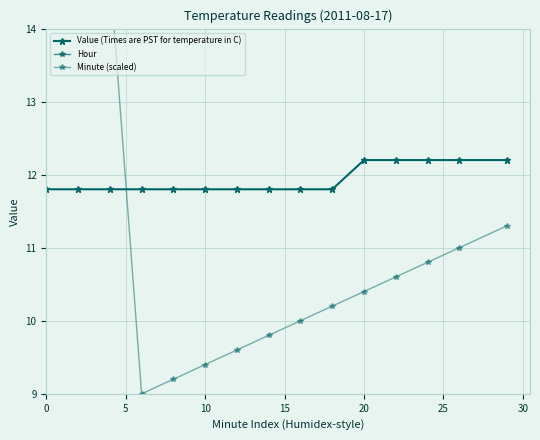

What is the total value across all series at 9?

30.0